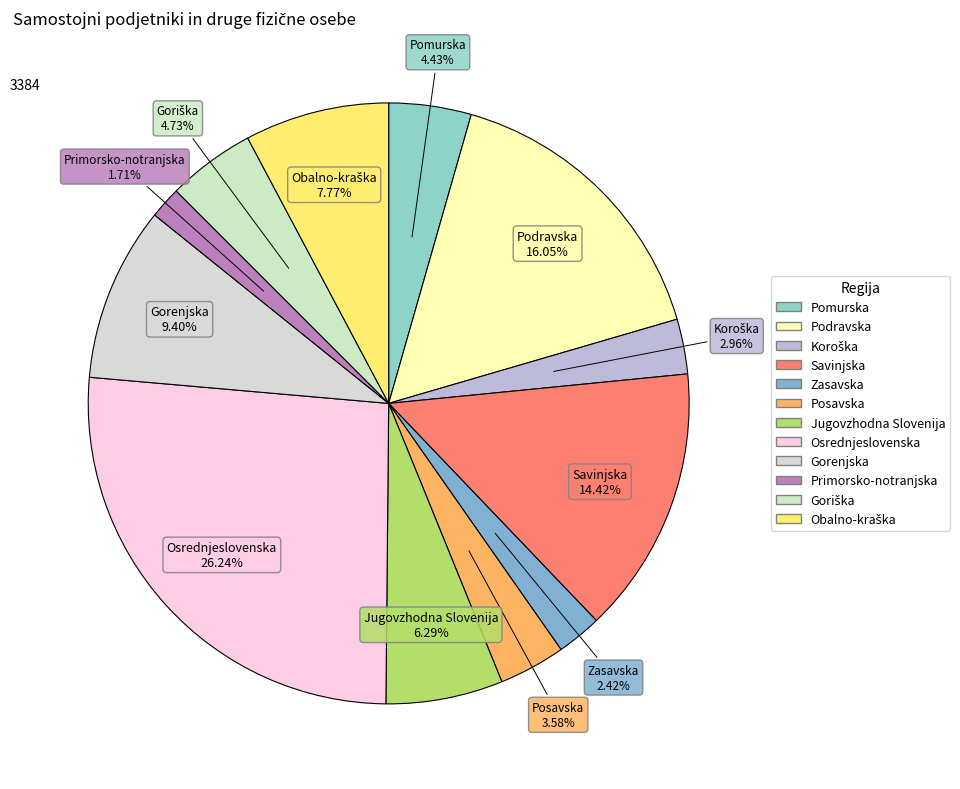

To the nearest percent, what is the difference between the Osrednjeslovenska and Pomurska slice percentages?

22%